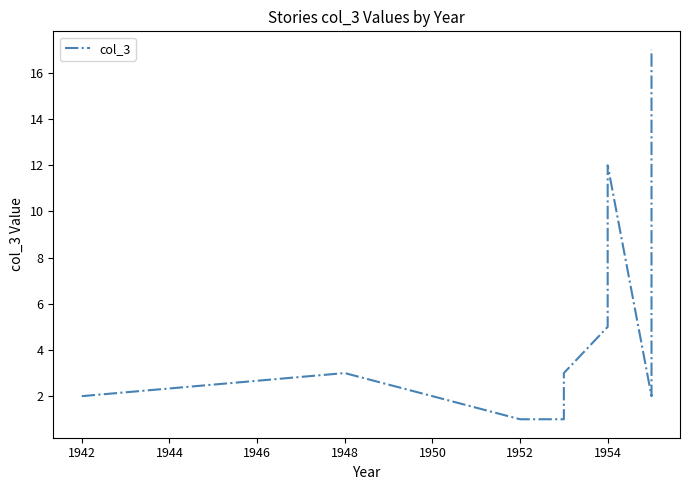

How many data points are less than 2?

4